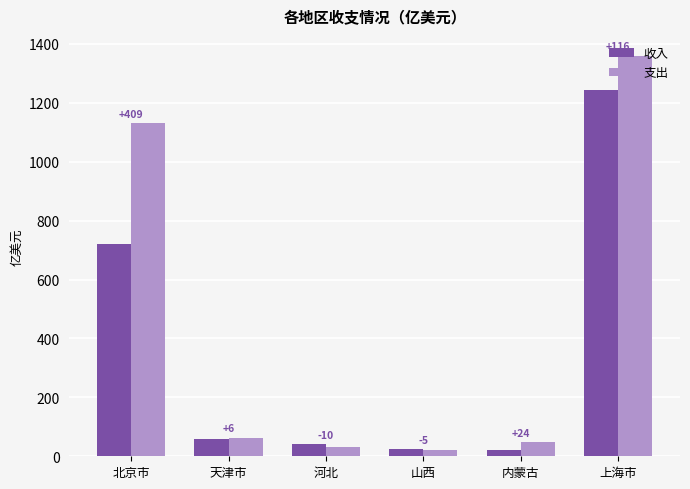

What is the difference between the 支出 values at 上海市 and 河北?

1328.4